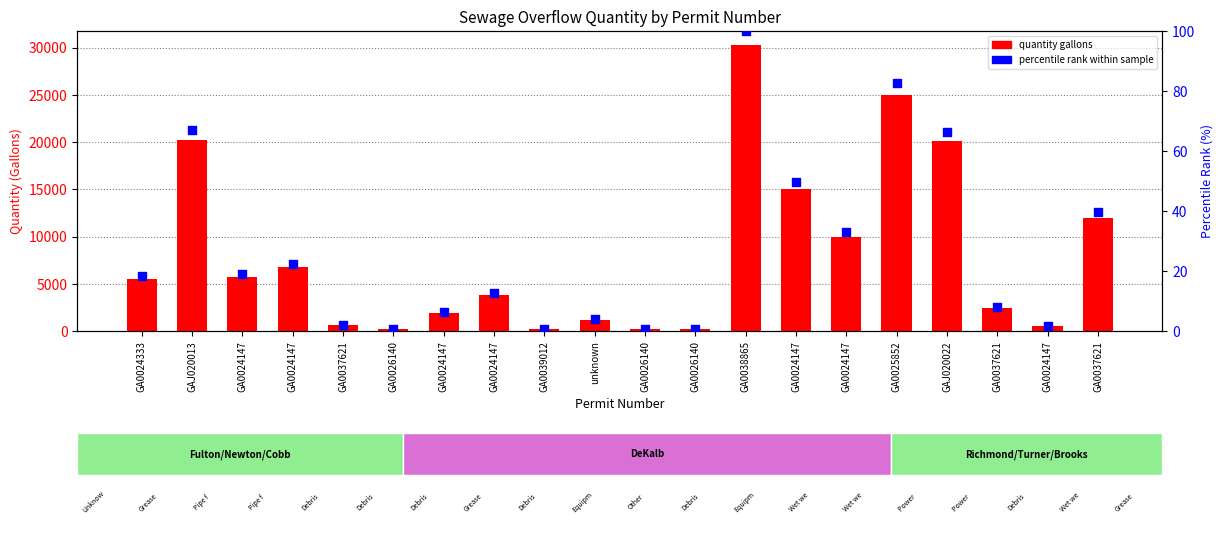

Which series reaches the minimum Y coordinate?

percentile rank within sample